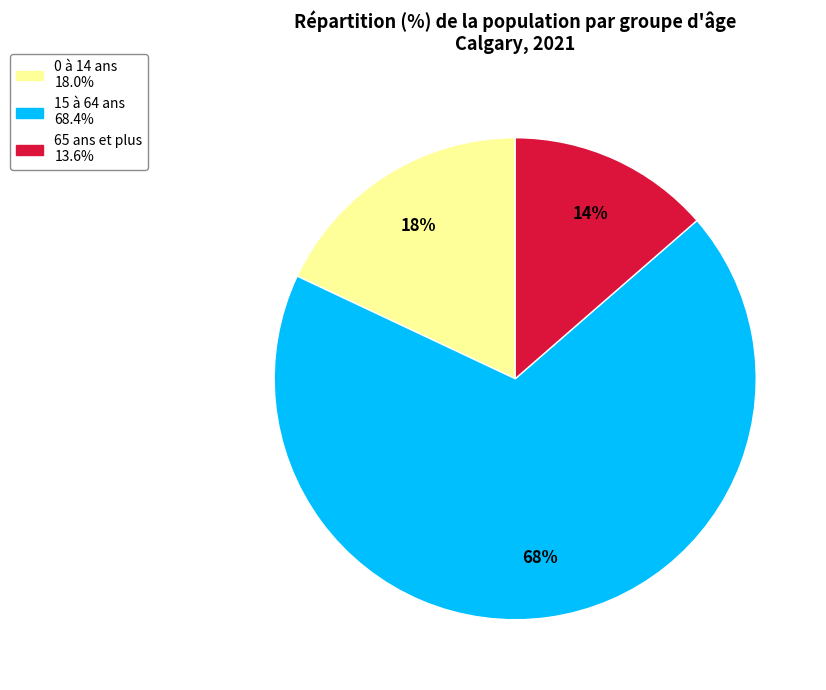

True or false: 0 à 14 ans accounts for 18% of the total.

True